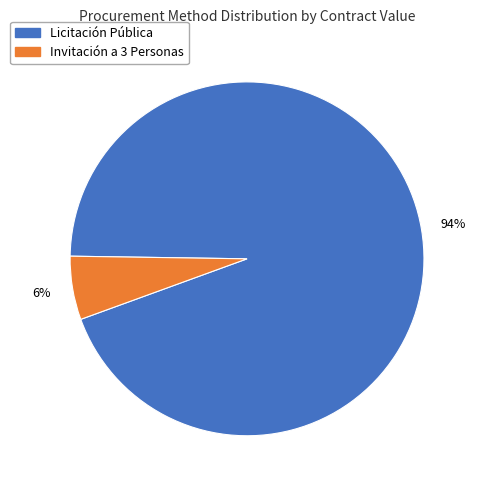

How many slices are in this pie chart?

2